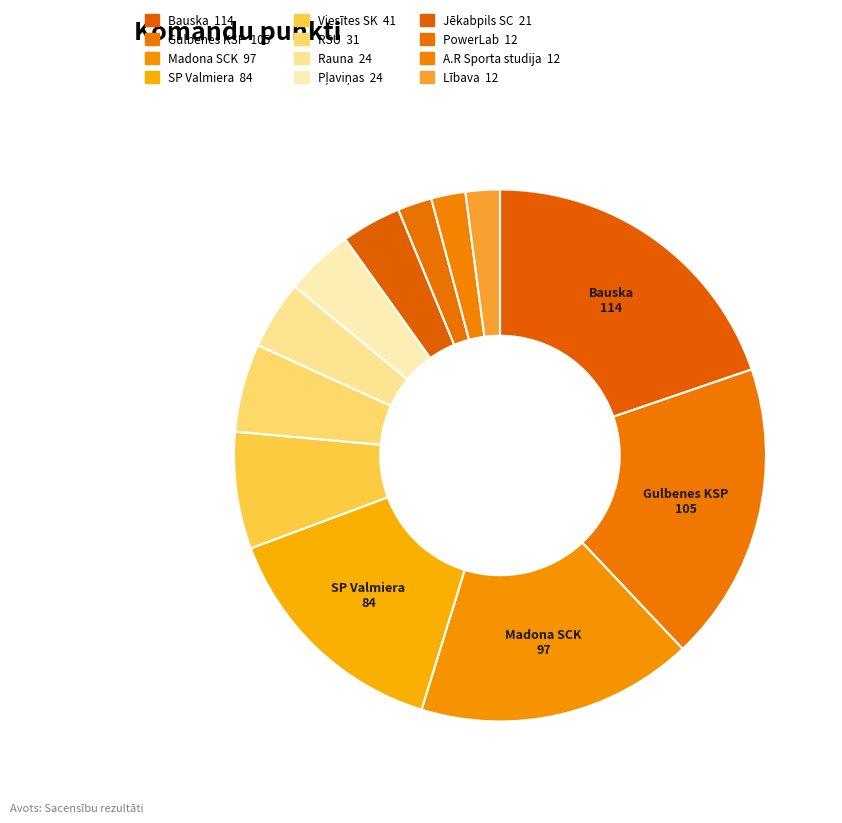

What is the change in value from SP Valmiera to Lībava?

-72